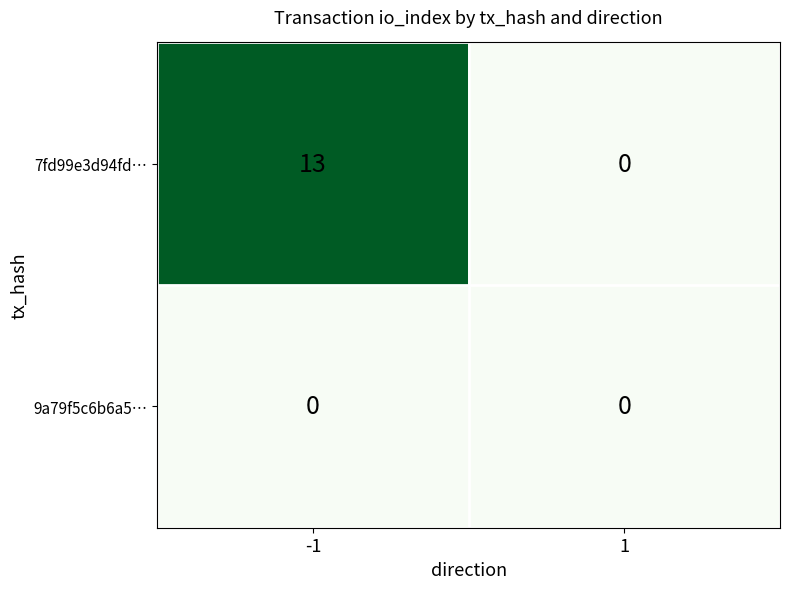

At -1, list the series in order from largest to smallest.

7fd99e3d94fd…, 9a79f5c6b6a5…